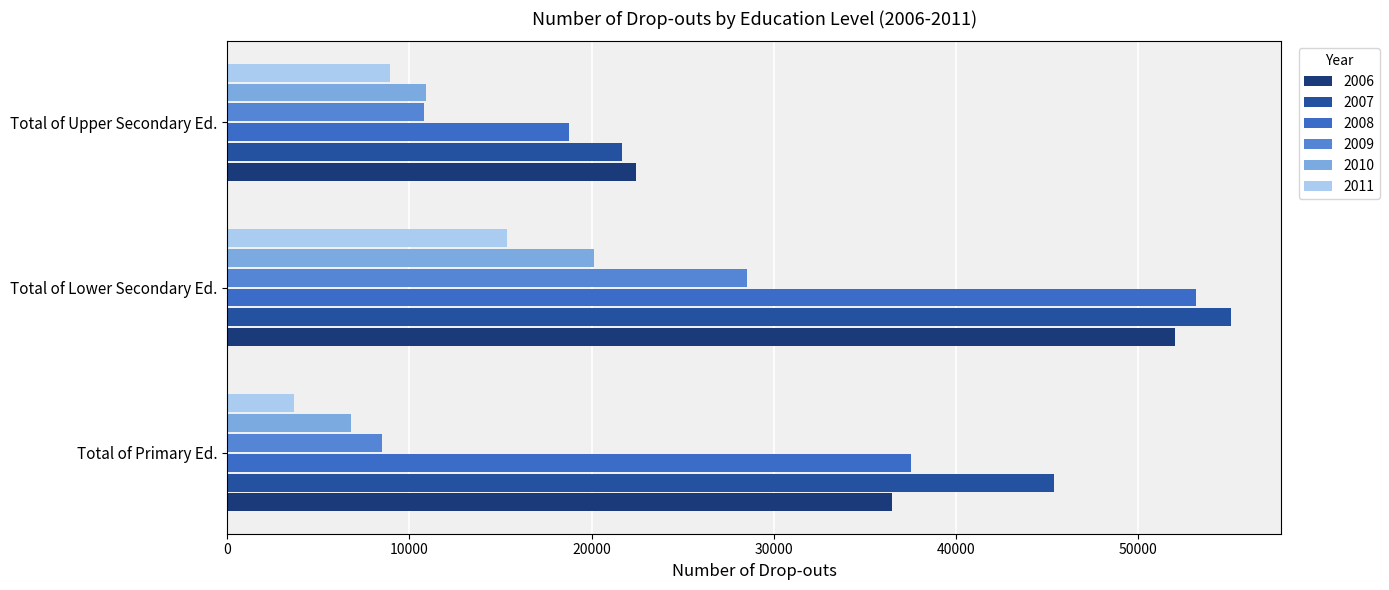

How many series are shown in this chart?

6